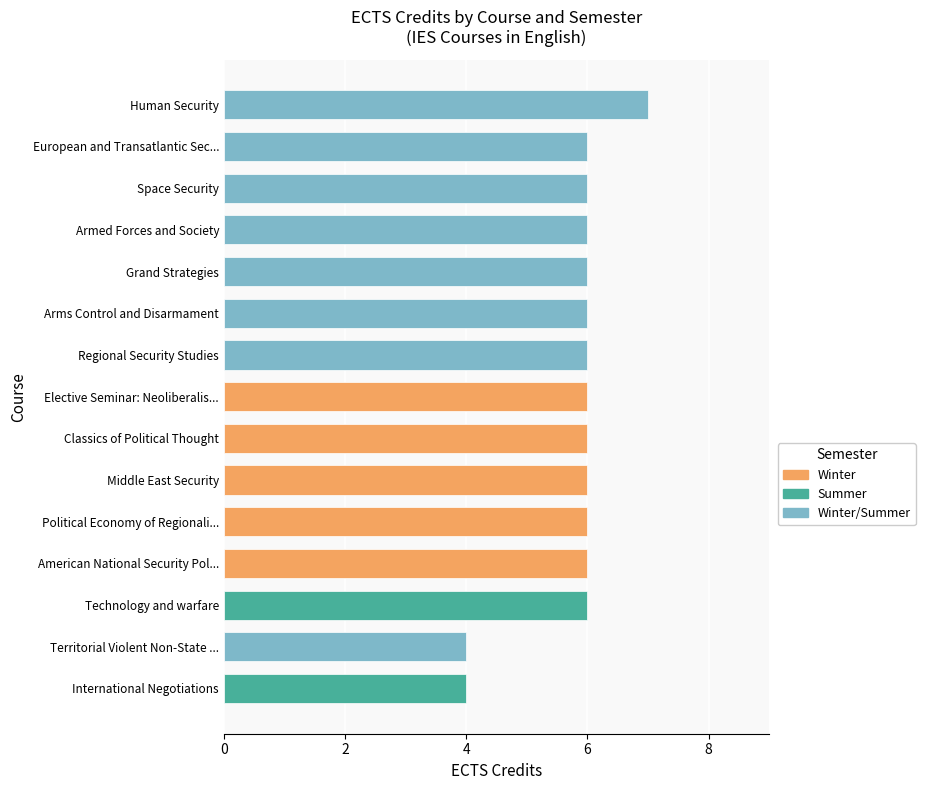

Does the chart contain any negative values?

No